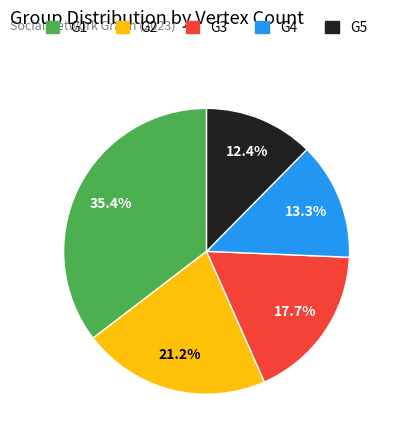

Rank the categories by value from lowest to highest.

G5, G4, G3, G2, G1